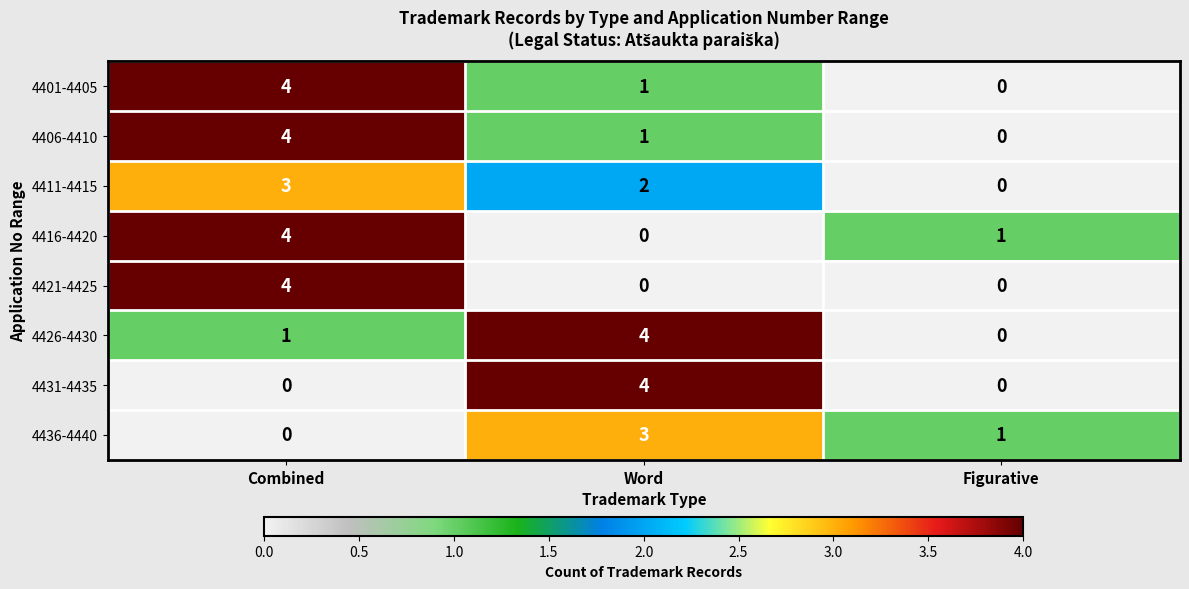

What is the greatest value displayed?

4